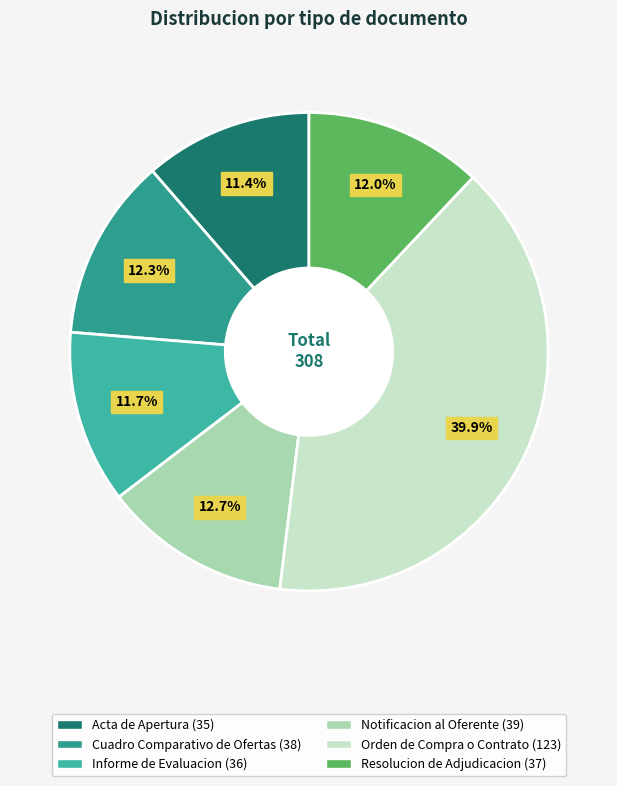

Between Orden de Compra o Contrato and Cuadro Comparativo de Ofertas, which is larger?

Orden de Compra o Contrato